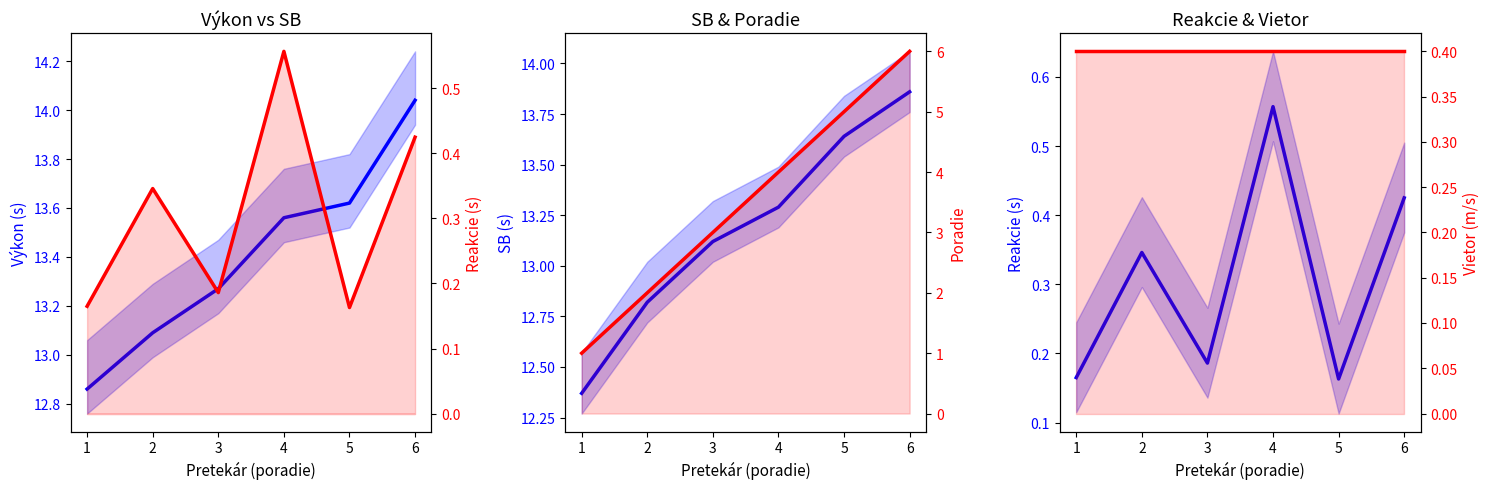

At which label is Reakcie closest to 0?

5